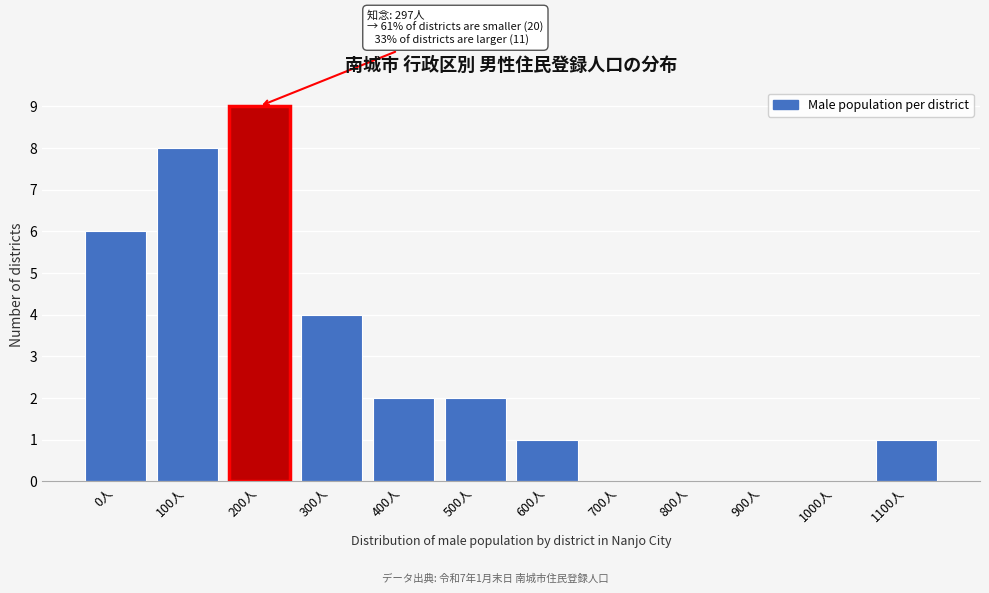

Reading right to left, list all the values displayed in this chart.

1100人=1	1000人=0	900人=0	800人=0	700人=0	600人=1	500人=2	400人=2	300人=4	200人=9	100人=8	0人=6